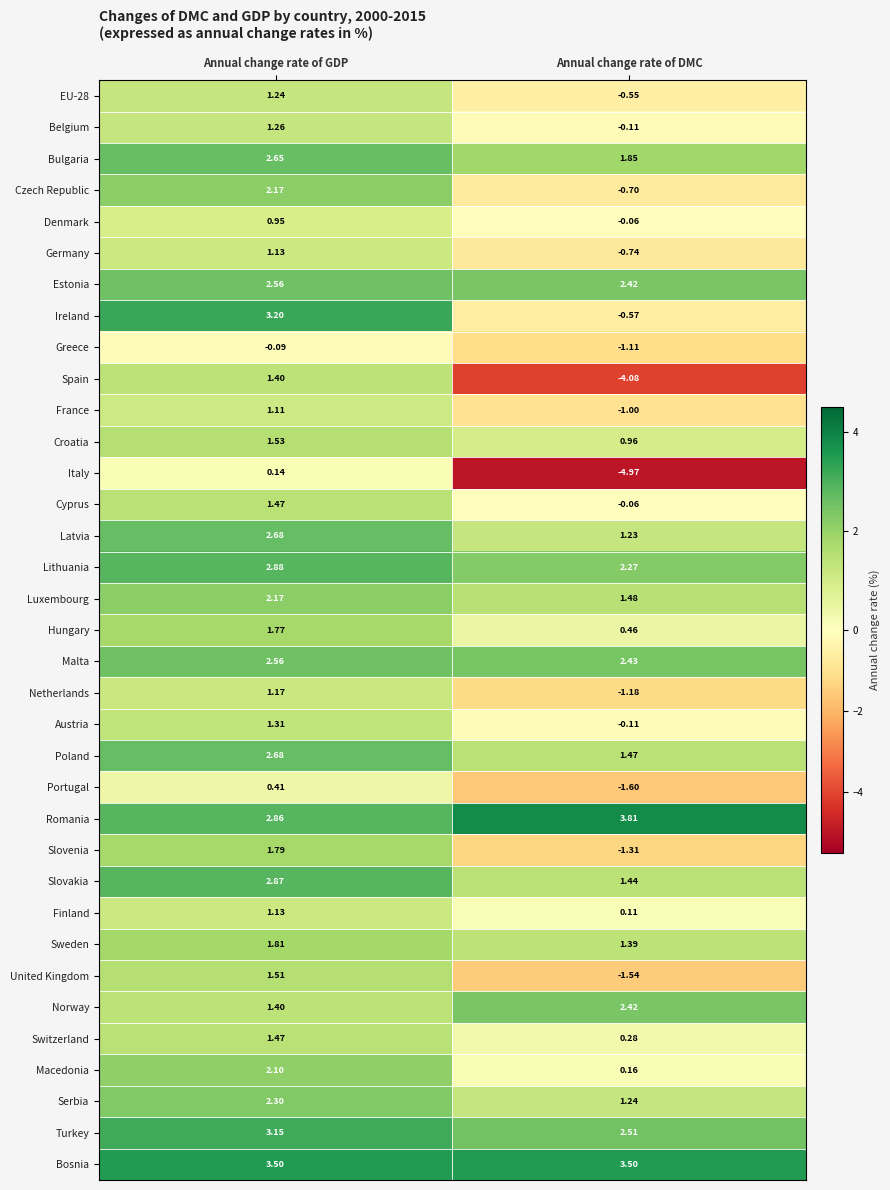

List the labels in order of Belgium value, largest first.

Annual change rate of GDP, Annual change rate of DMC